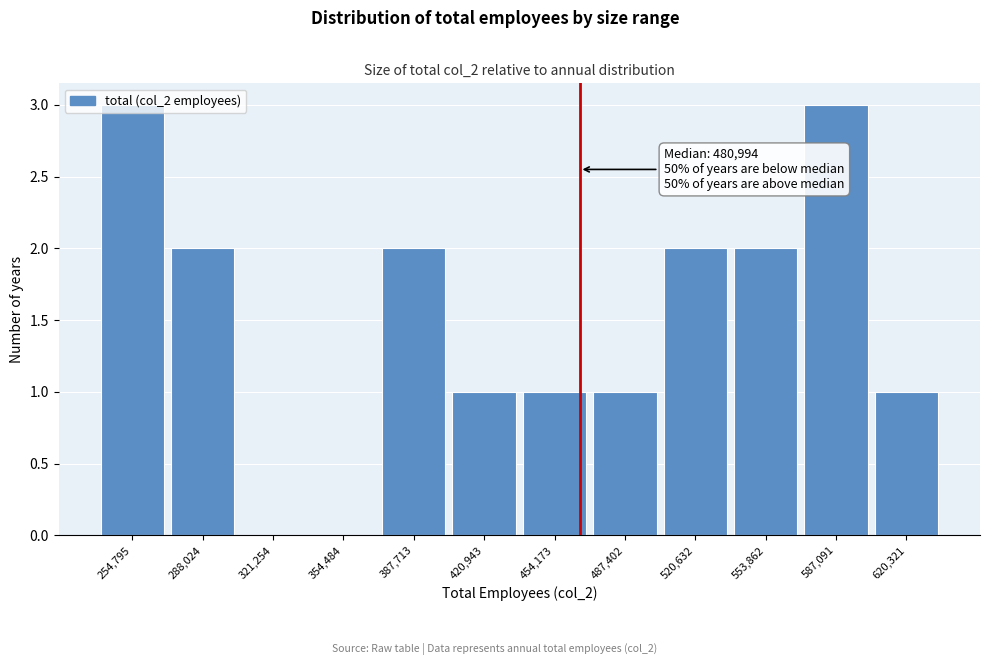

Which has a higher value, 620,321 or 321,254?

620,321